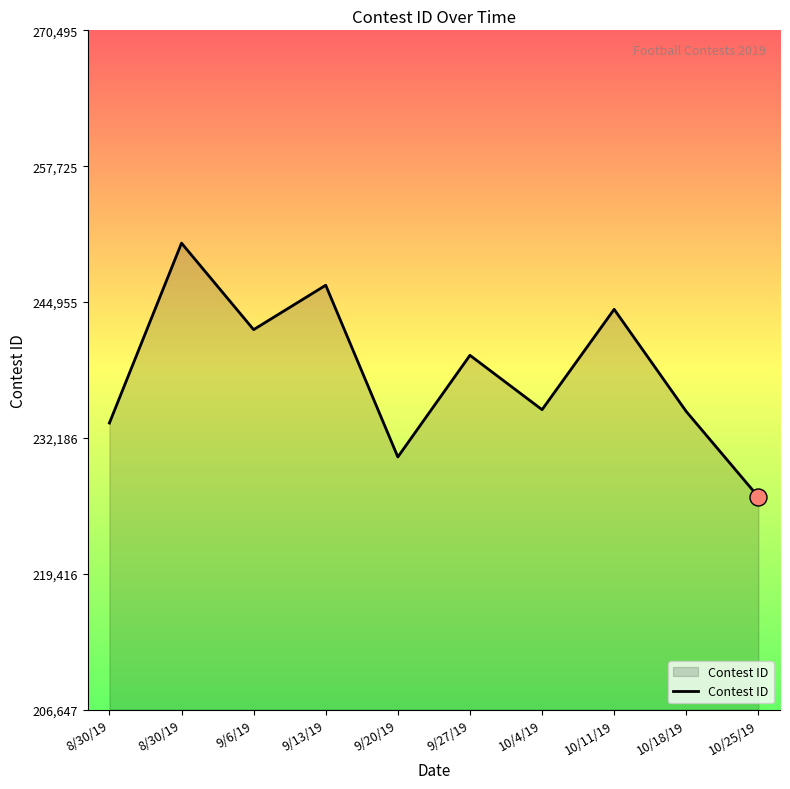

What is the change in value from 8/30/19 to 9/13/19?

+12951